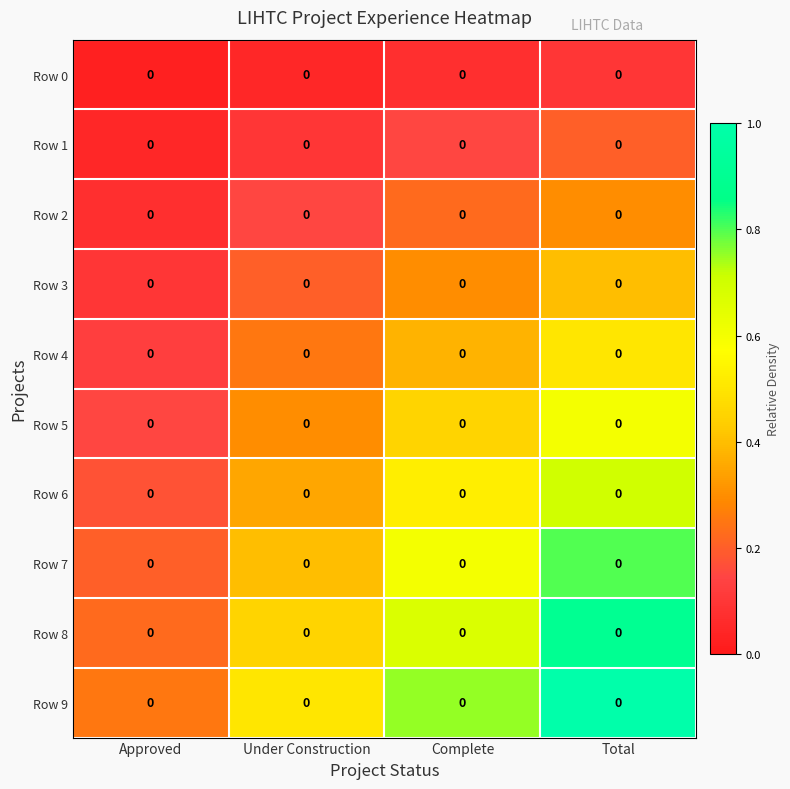

What is the difference between the second highest and second lowest values in the Row 3 series?

0.1